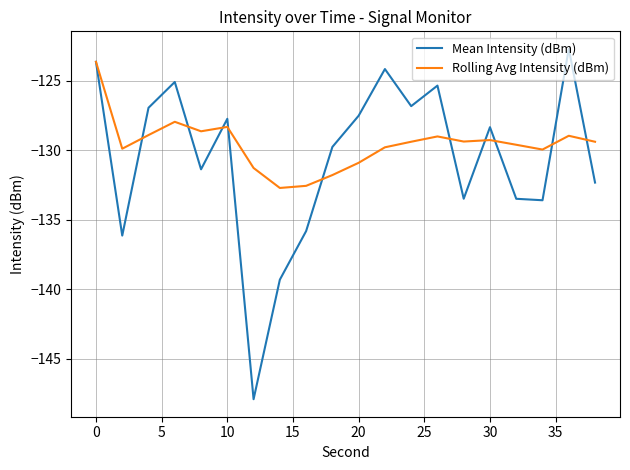

What is the smallest value displayed?

-147.9